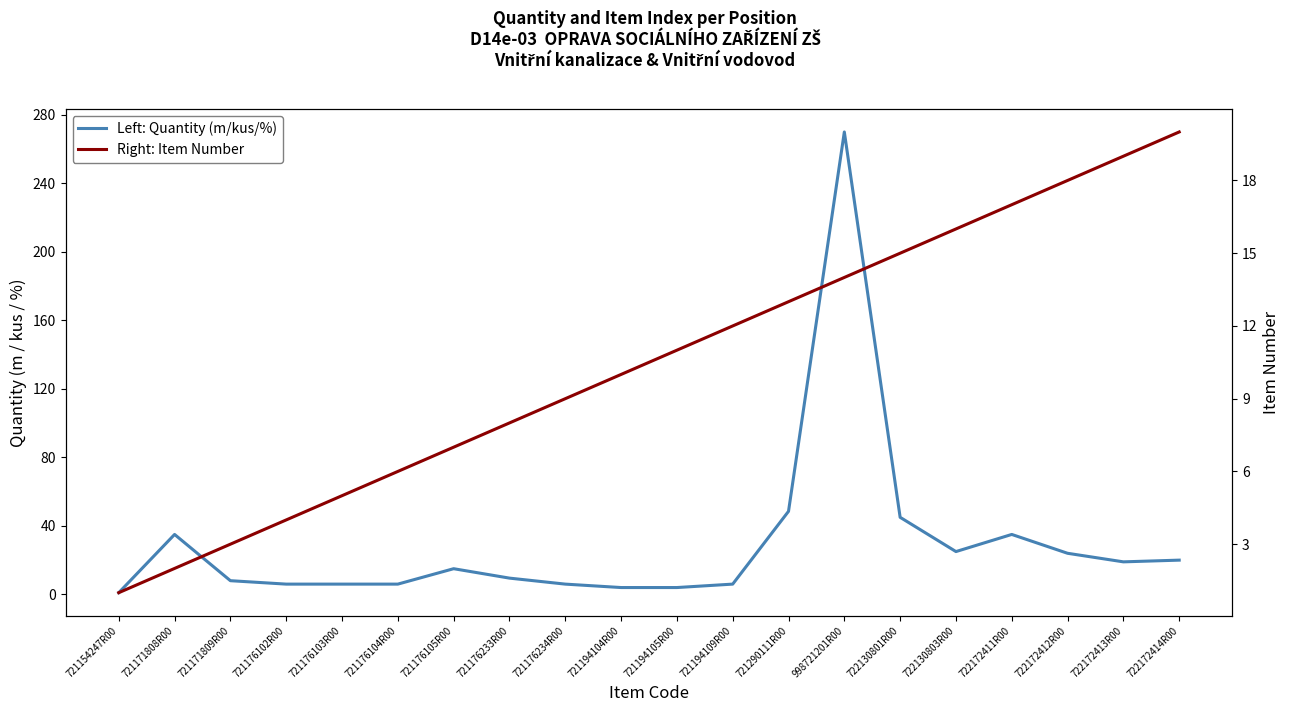

How many series are shown in this chart?

2